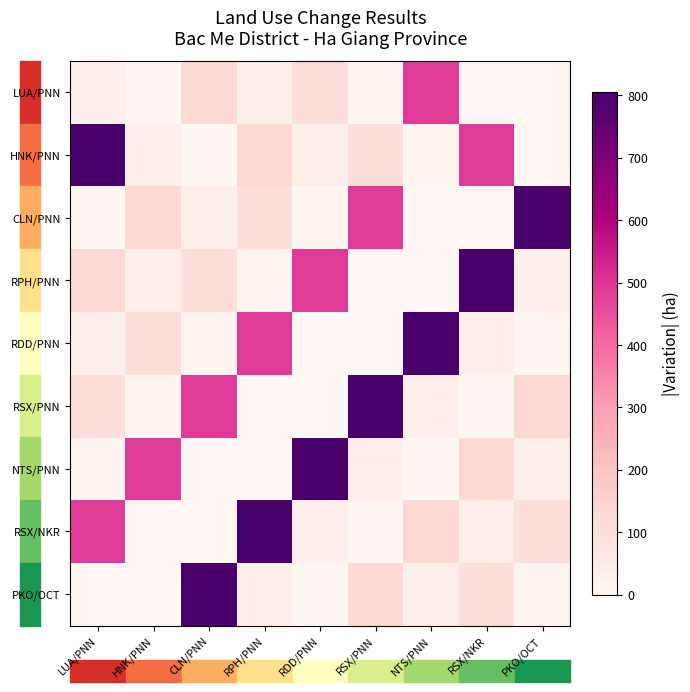

Reading left to right, list all the values displayed in this chart.

LUA/PNN: LUA/PNN=36.7	HNK/PNN=4.5	CLN/PNN=126.3	RPH/PNN=40.1	RDD/PNN=101.9	RSX/PNN=12.5	NTS/PNN=488.2	RSX/NKR=0.1	PKO/OCT=0.0
HNK/PNN: LUA/PNN=805.7	HNK/PNN=36.7	CLN/PNN=4.5	RPH/PNN=126.3	RDD/PNN=40.1	RSX/PNN=101.9	NTS/PNN=12.5	RSX/NKR=488.2	PKO/OCT=0.1
CLN/PNN: LUA/PNN=4.5	HNK/PNN=126.3	CLN/PNN=40.1	RPH/PNN=101.9	RDD/PNN=12.5	RSX/PNN=488.2	NTS/PNN=0.1	RSX/NKR=0.0	PKO/OCT=805.7
RPH/PNN: LUA/PNN=126.3	HNK/PNN=40.1	CLN/PNN=101.9	RPH/PNN=12.5	RDD/PNN=488.2	RSX/PNN=0.1	NTS/PNN=0.0	RSX/NKR=805.7	PKO/OCT=36.7
RDD/PNN: LUA/PNN=40.1	HNK/PNN=101.9	CLN/PNN=12.5	RPH/PNN=488.2	RDD/PNN=0.1	RSX/PNN=0.0	NTS/PNN=805.7	RSX/NKR=36.7	PKO/OCT=4.5
RSX/PNN: LUA/PNN=101.9	HNK/PNN=12.5	CLN/PNN=488.2	RPH/PNN=0.1	RDD/PNN=0.0	RSX/PNN=805.7	NTS/PNN=36.7	RSX/NKR=4.5	PKO/OCT=126.3
NTS/PNN: LUA/PNN=12.5	HNK/PNN=488.2	CLN/PNN=0.1	RPH/PNN=0.0	RDD/PNN=805.7	RSX/PNN=36.7	NTS/PNN=4.5	RSX/NKR=126.3	PKO/OCT=40.1
RSX/NKR: LUA/PNN=488.2	HNK/PNN=0.1	CLN/PNN=0.0	RPH/PNN=805.7	RDD/PNN=36.7	RSX/PNN=4.5	NTS/PNN=126.3	RSX/NKR=40.1	PKO/OCT=101.9
PKO/OCT: LUA/PNN=0.1	HNK/PNN=0.0	CLN/PNN=805.7	RPH/PNN=36.7	RDD/PNN=4.5	RSX/PNN=126.3	NTS/PNN=40.1	RSX/NKR=101.9	PKO/OCT=12.5